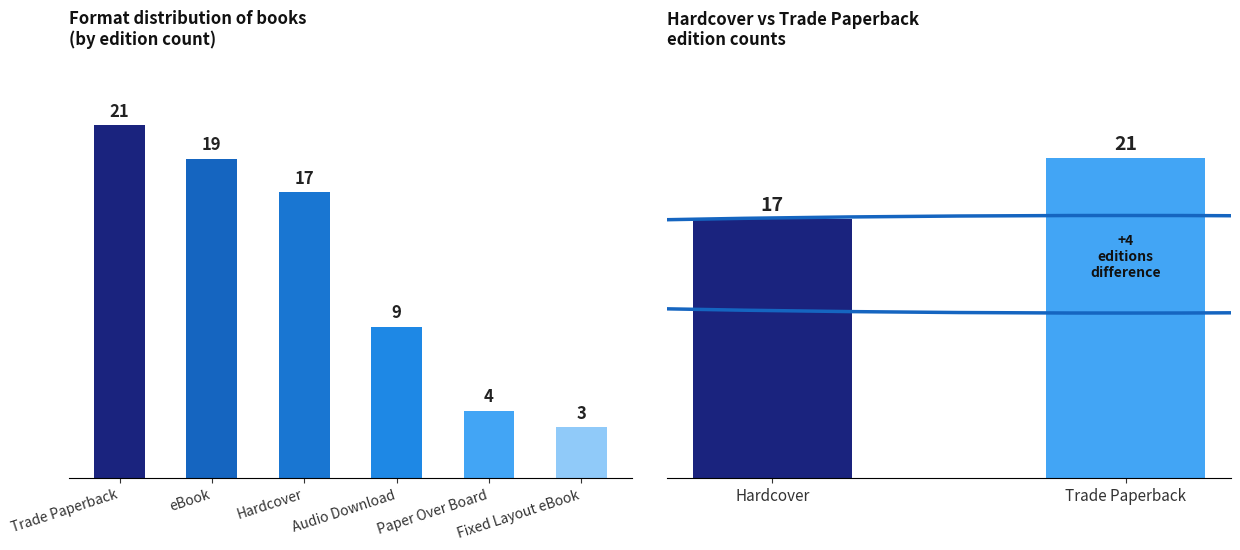

Reading left to right, extract all data points from this chart.

21	19	17	9	4	3